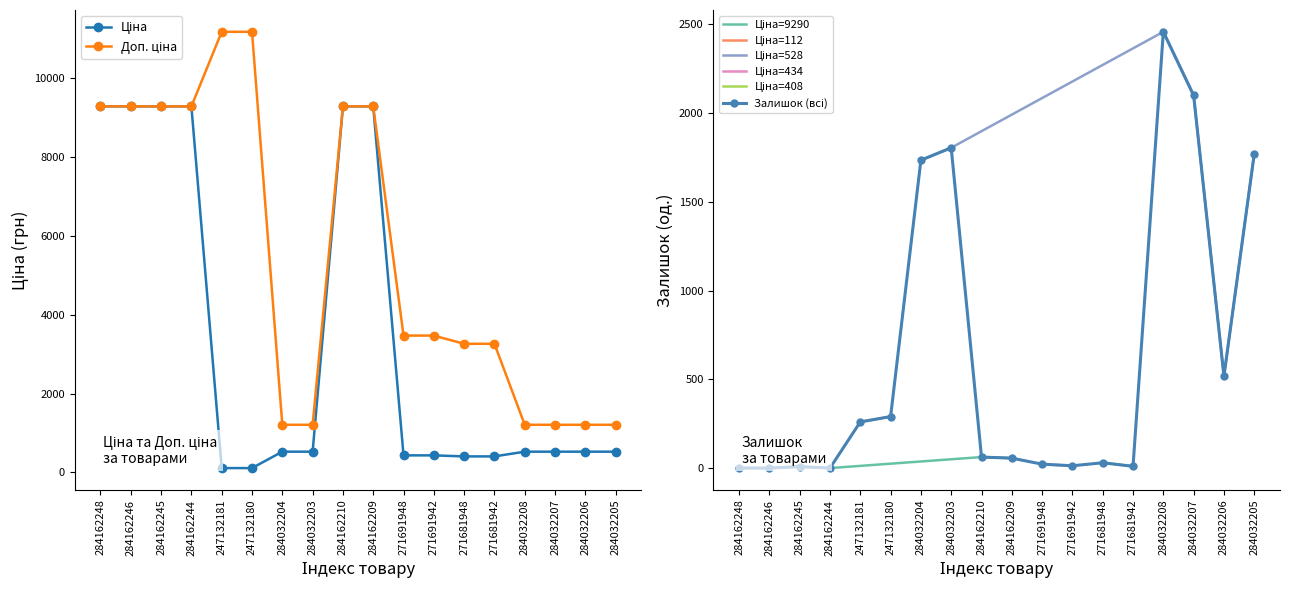

At 247132181, list the series in order from largest to smallest.

Доп. ціна, Залишок, Ціна